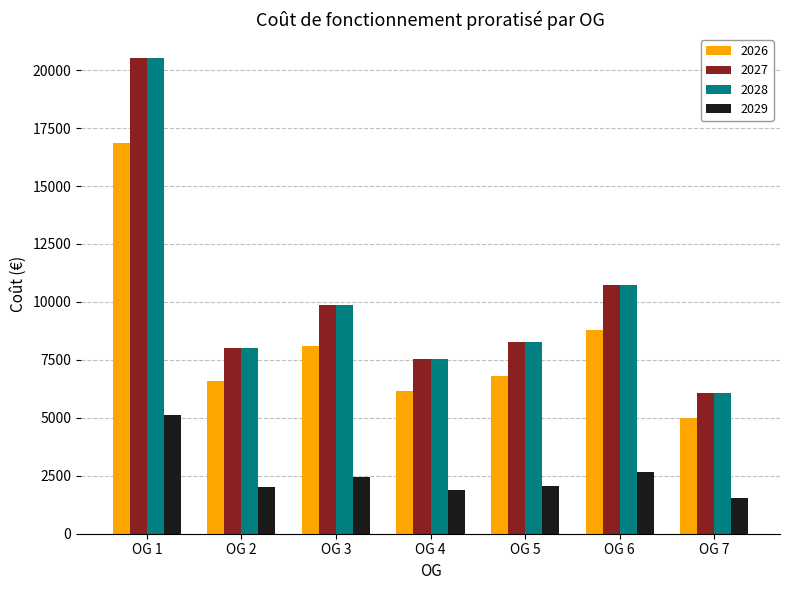

What is the total value across all series at OG 5?

25411.6